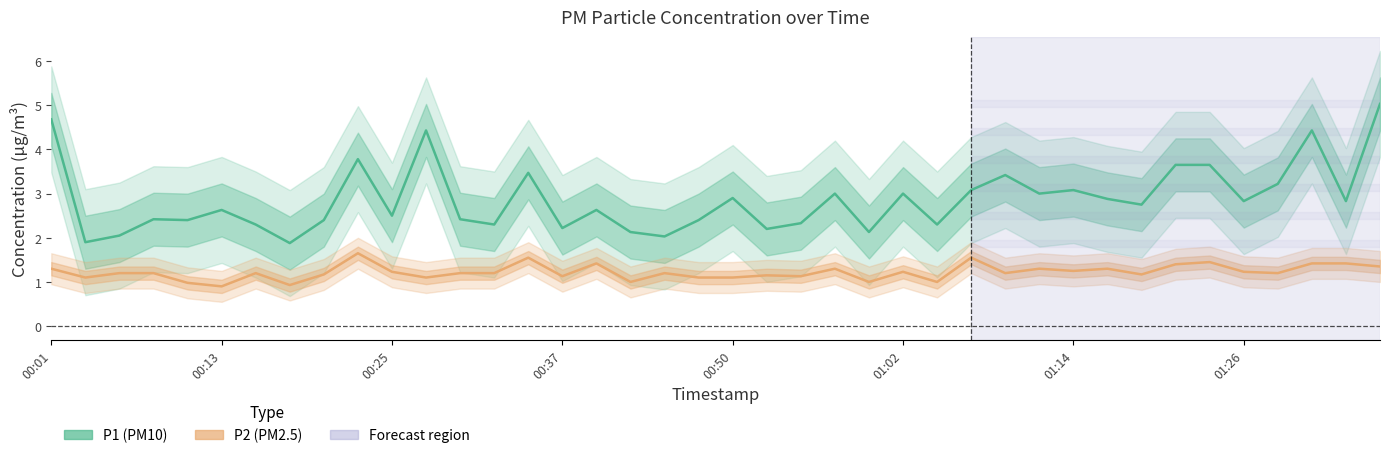

How many interior local peaks does the P1 series have?

12